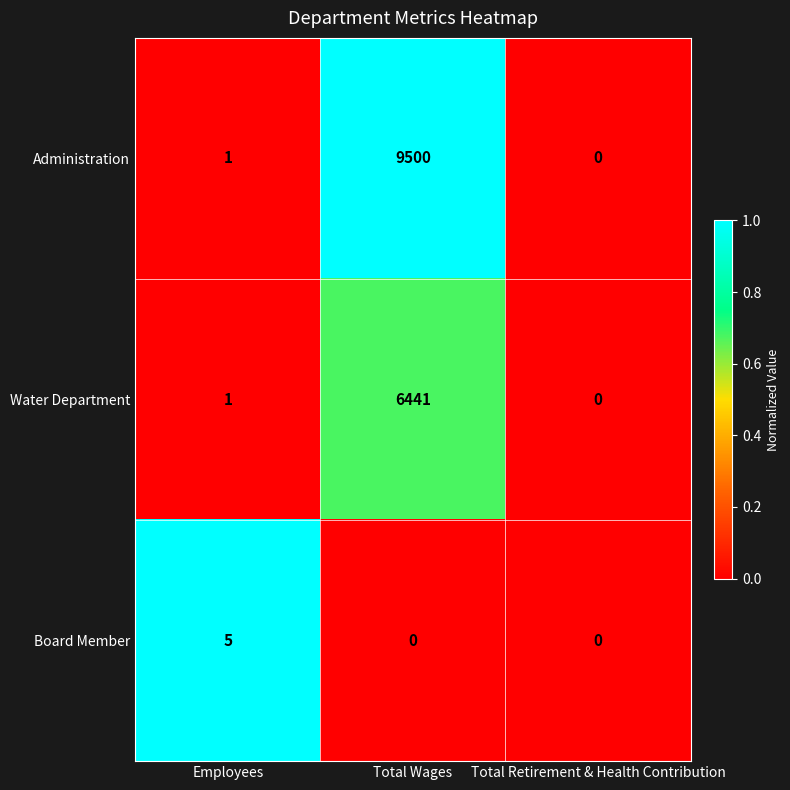

True or false: Water Department has a value of 2162 at Total Wages.

False